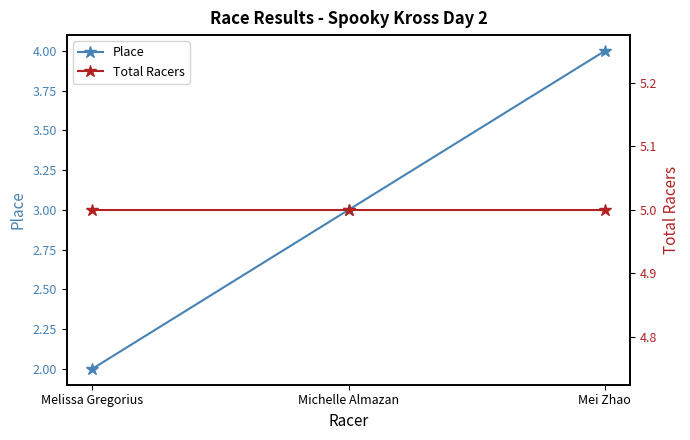

List the series in order of their overall mean, highest first.

Total Racers, Place